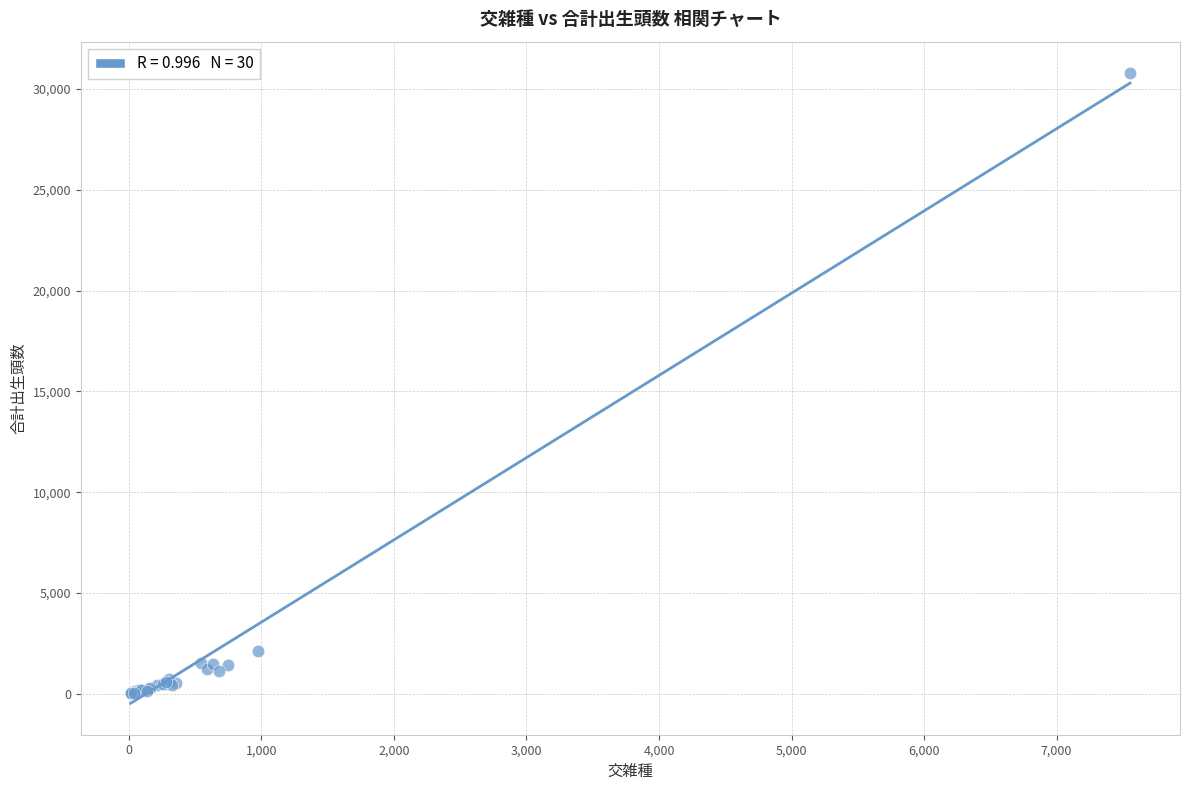

What Y value in the scatter plot is closest to 15407?

2106